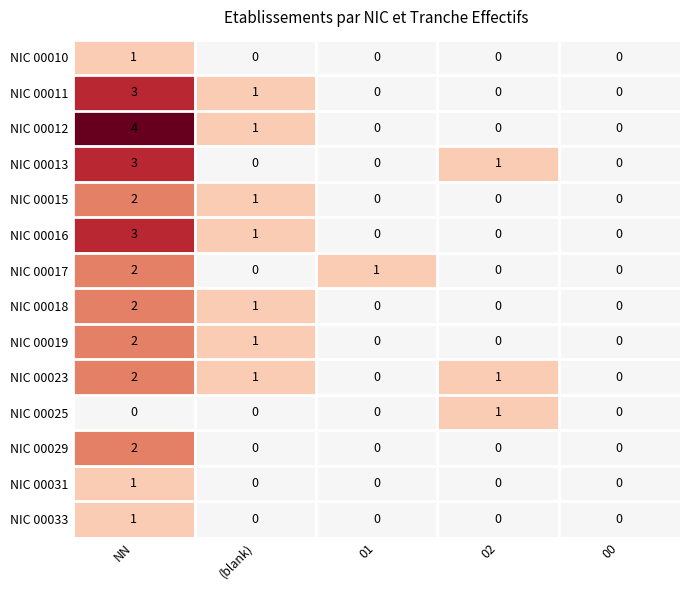

Is it true that NIC 00013 equals 5 at NN?

False